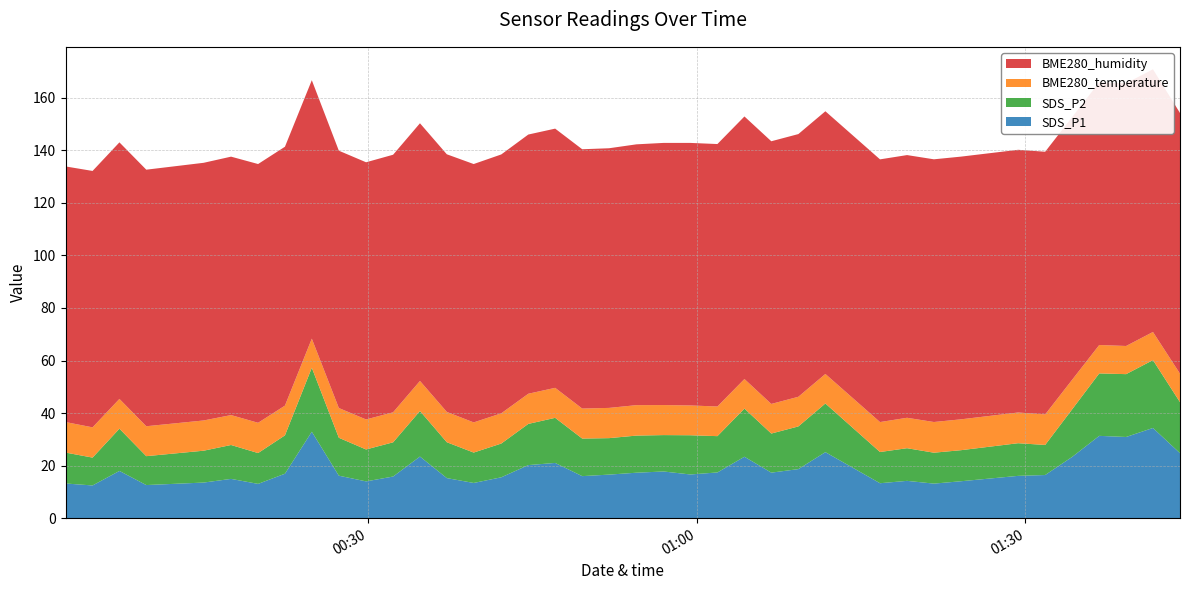

Reading left to right, what are all the values shown in this chart?

SDS_P1: 0=13.2	1=12.4	2=18.0	3=12.6	4=13.6	5=14.9	6=13.1	7=16.9	8=32.9	9=16.2	10=14.0	11=15.8	12=23.4	13=15.2	14=13.4	15=15.6	16=20.2	17=21.0	18=16.0	19=16.6	20=17.3	21=17.8	22=16.6	23=17.4	24=23.4	25=17.3	26=18.7	27=25.1	28=13.3	29=14.2	30=13.2	31=14.1	32=16.1	33=16.4	34=23.3	35=31.3	36=30.9	37=34.3	38=24.7
SDS_P2: 0=11.8	1=10.6	2=16.1	3=11.0	4=12.1	5=12.9	6=11.7	7=14.6	8=24.4	9=14.4	10=12.2	11=13.0	12=17.4	13=13.7	14=11.6	15=12.8	16=15.7	17=17.2	18=14.3	19=13.9	20=14.1	21=13.8	22=14.9	23=13.8	24=18.3	25=14.9	26=16.2	27=18.5	28=11.9	29=12.4	30=11.8	31=11.8	32=12.4	33=11.4	34=18.1	35=23.8	36=23.9	37=25.8	38=19.4
BME280_temperature: 0=11.6	1=11.5	2=11.3	3=11.4	4=11.5	5=11.4	6=11.5	7=11.3	8=11.1	9=11.3	10=11.4	11=11.4	12=11.4	13=11.5	14=11.5	15=11.5	16=11.5	17=11.4	18=11.4	19=11.5	20=11.6	21=11.4	22=11.3	23=11.3	24=11.2	25=11.3	26=11.3	27=11.2	28=11.4	29=11.6	30=11.7	31=11.8	32=11.7	33=11.6	34=11.2	35=10.8	36=10.7	37=10.7	38=10.8
BME280_humidity: 0=97.3	1=97.6	2=97.7	3=97.7	4=98.1	5=98.4	6=98.5	7=98.5	8=98.4	9=98.0	10=97.9	11=98.0	12=98.1	13=98.1	14=98.3	15=98.5	16=98.7	17=98.7	18=98.7	19=98.8	20=99.3	21=99.8	22=99.9	23=99.9	24=100.0	25=100.0	26=100.0	27=100.0	28=100.0	29=100.0	30=100.0	31=100.0	32=100.0	33=100.0	34=100.0	35=100.0	36=100.0	37=100.0	38=99.2